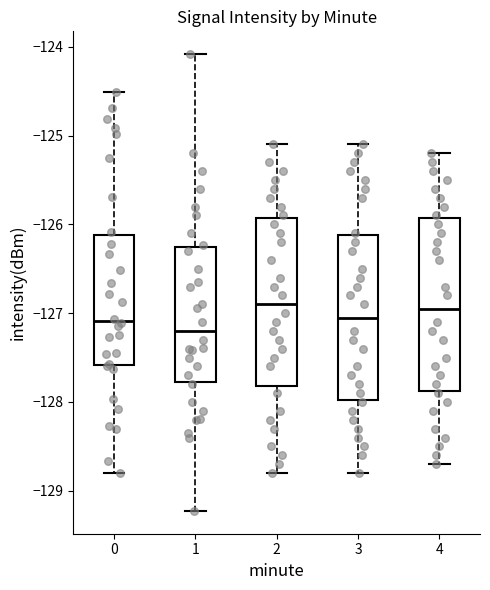

Where is the upper edge of the box at x = 1 on the y-axis? The values are not printed on the chart, so give them approximately, as read against the axis.

-126.3